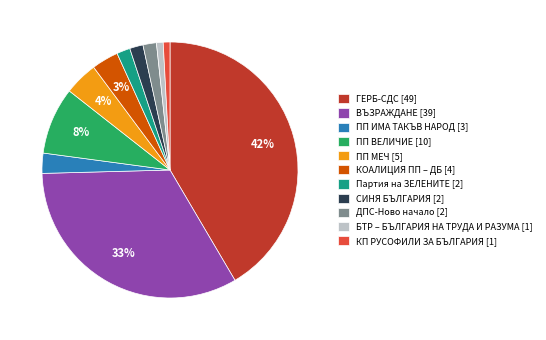

Count the number of slices in the pie.

11